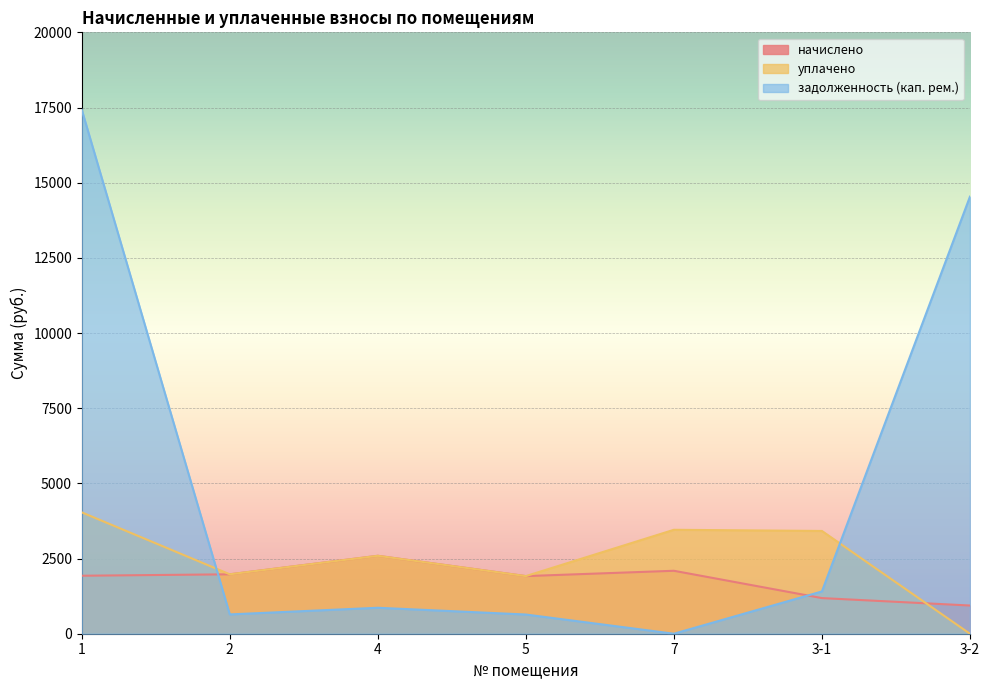

Is the value of задолженность (кап. рем.) at 4 greater than the value of начислено at 4?

No